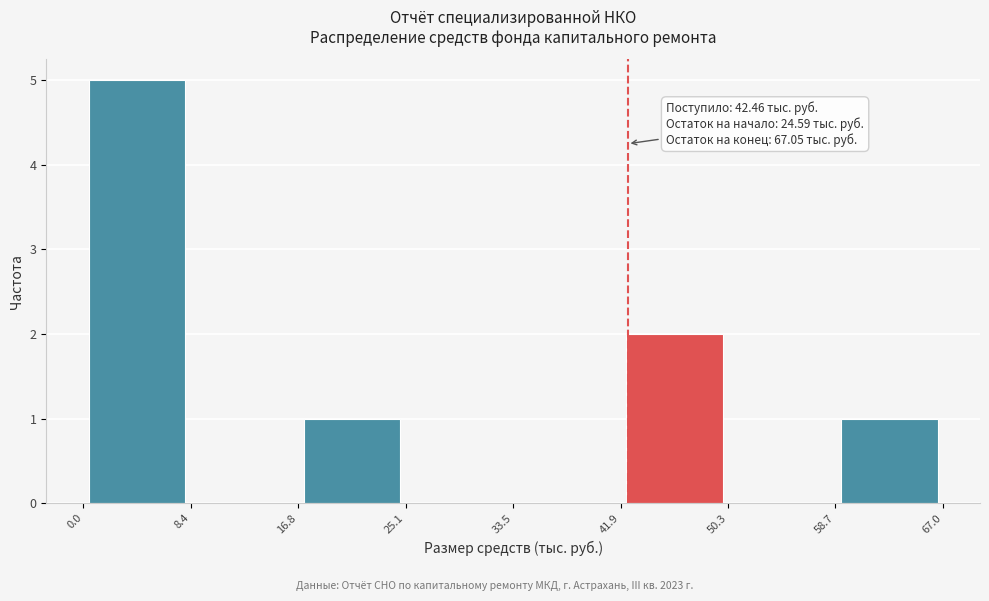

Over which range of the x-axis is the bar tallest?

0.0 to 8.4